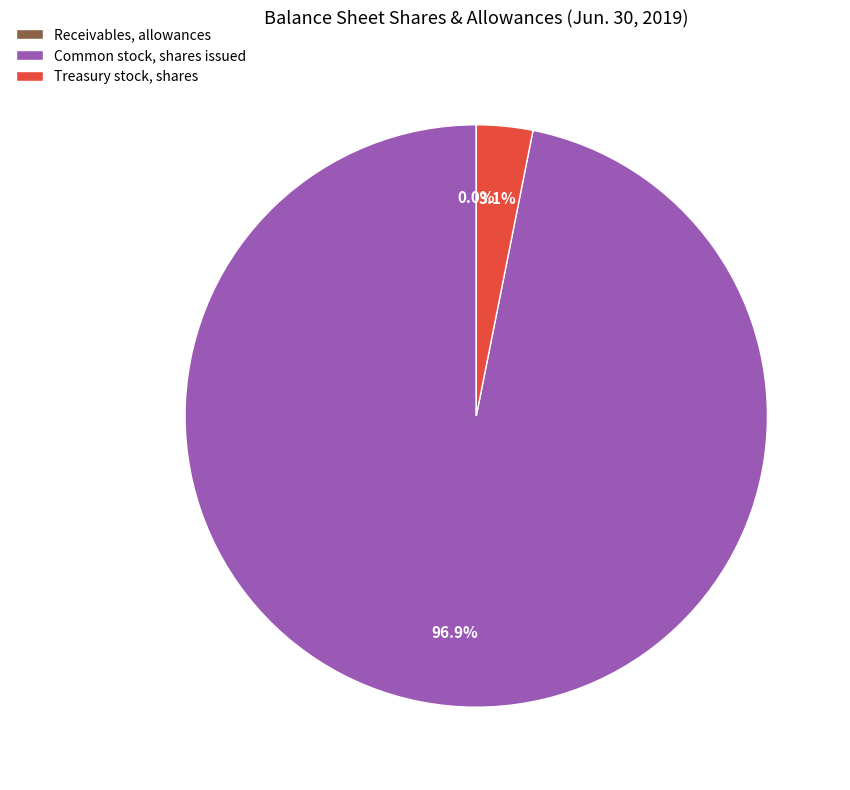

Is there a majority slice in this chart?

Yes